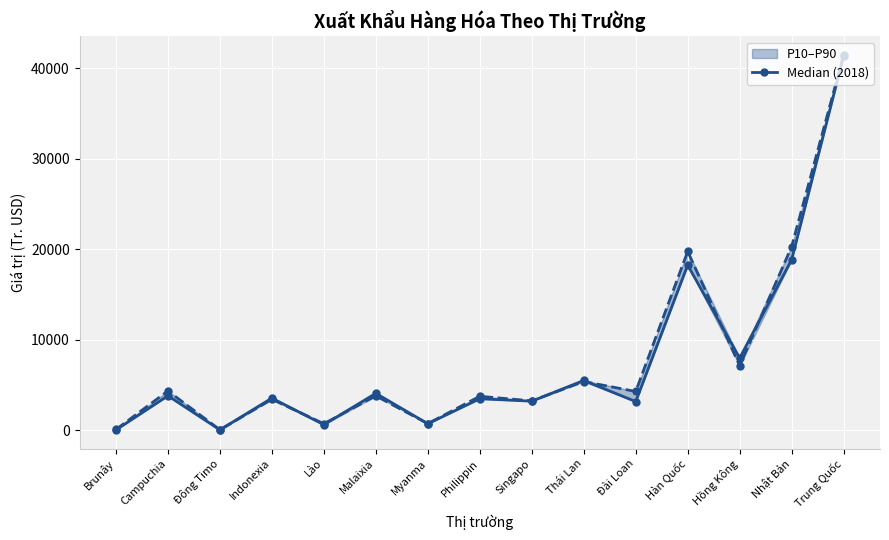

What is the difference between the second highest and second lowest values in the Thực hiện năm 2018 series?

18811.5